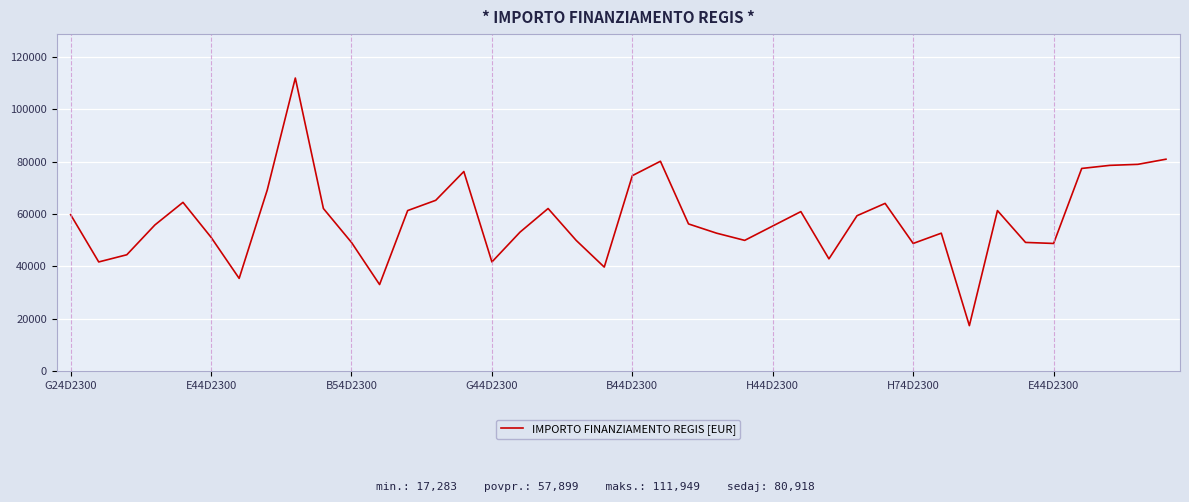

What is the minimum value shown in the chart?

17283.4